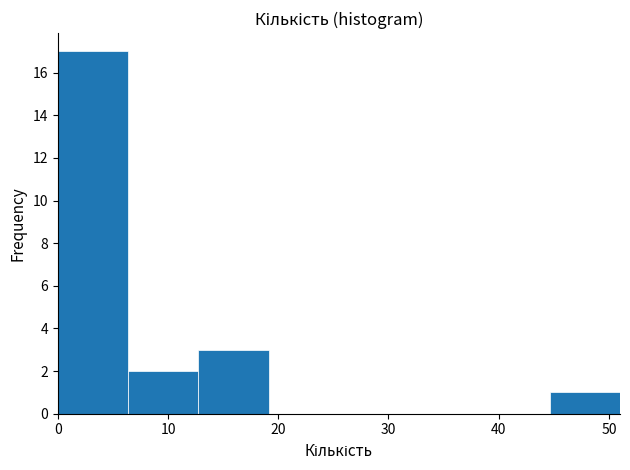

Reading left to right, transcribe this chart: for each bar, give the range it covers on the x-axis and its height. Neither the bar edges nor the heights are printed on the chart, so give them approximately, as read against the axes.

0 to 6: 17
6 to 13: 2
13 to 19: 3
19 to 26: 0
26 to 32: 0
32 to 38: 0
38 to 45: 0
45 to 51: 1